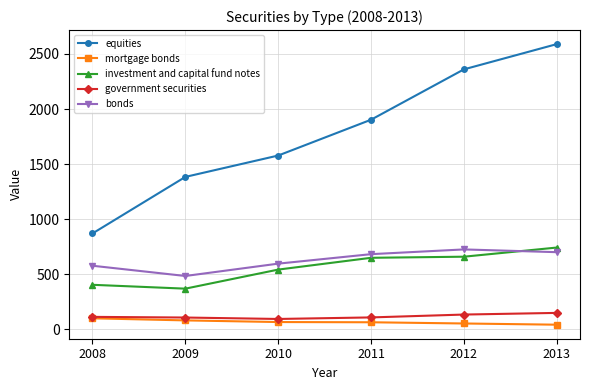

What is the difference between the highest and lowest values at 2011?

1838